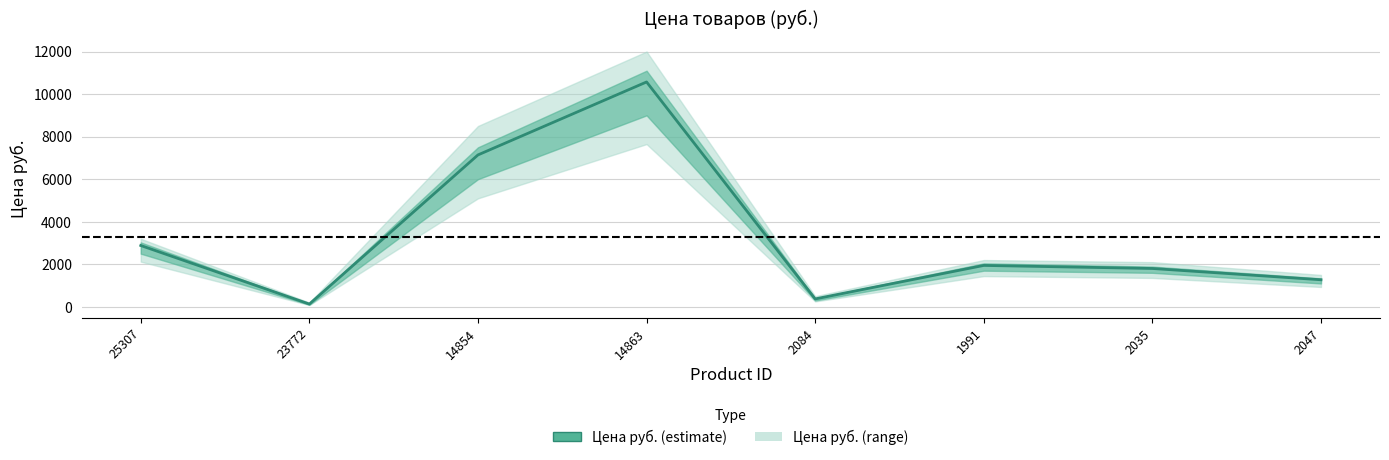

Where is the first local maximum?

14863